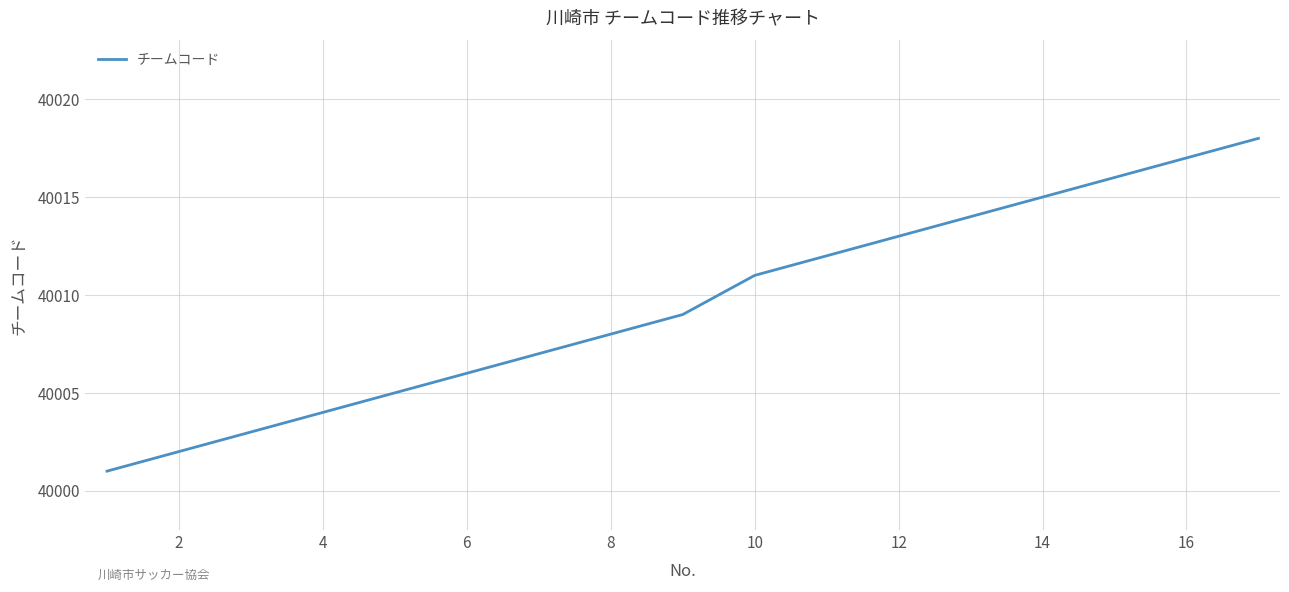

What is the difference between the maximum and minimum values?

17